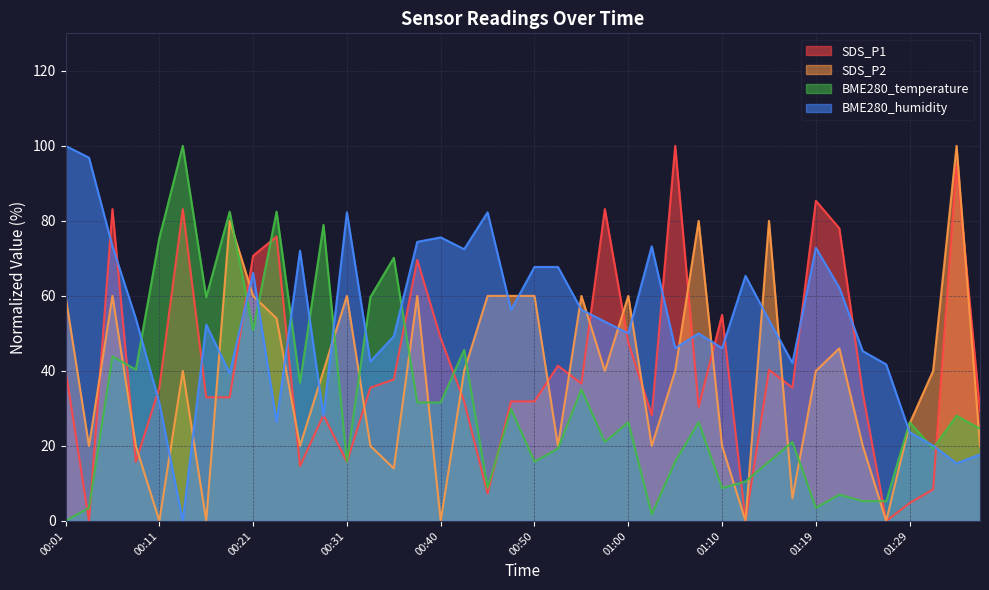

The value of BME280_humidity at 01:07 is 50.0. True or false?

True